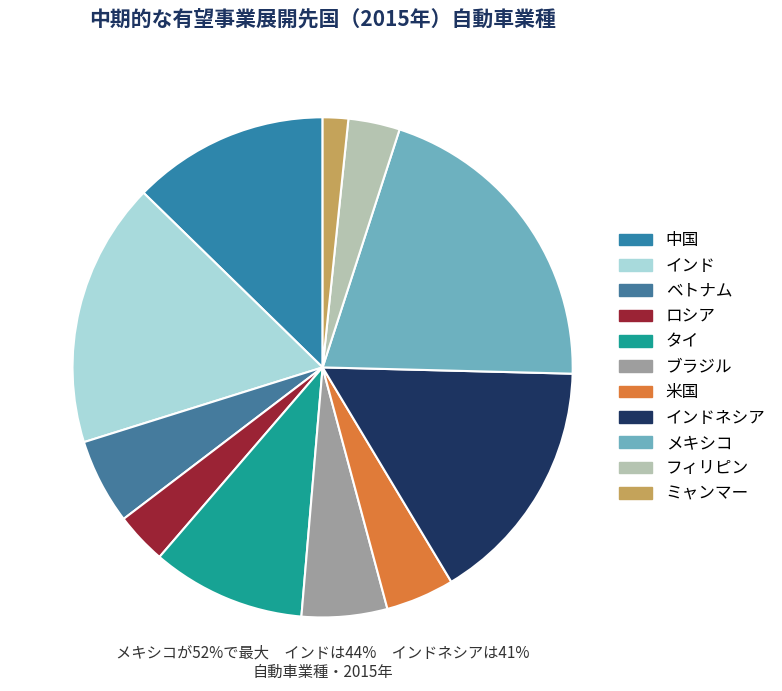

To the nearest percent, what percentage of the pie is ブラジル?

6%